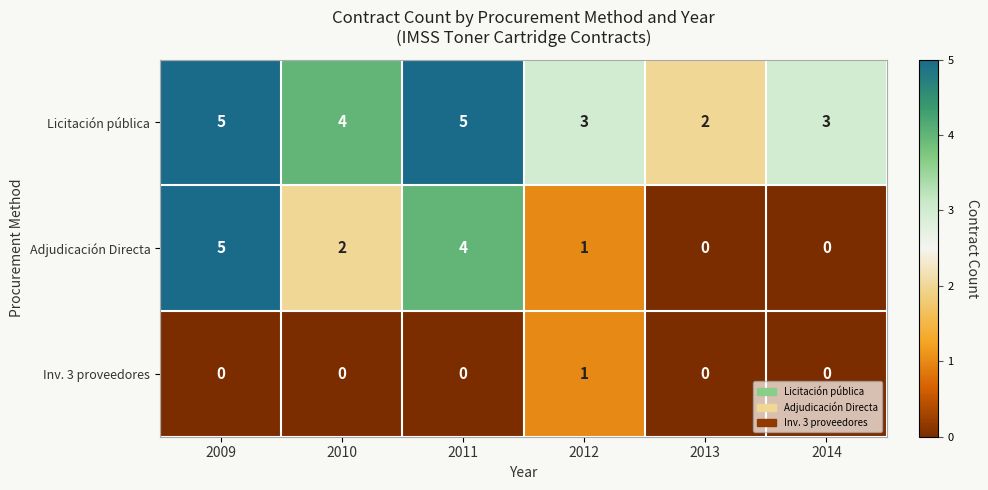

Reading left to right, what are all the values shown in this chart?

Licitación pública: 5	4	5	3	2	3
Adjudicación Directa: 5	2	4	1	0	0
Inv. 3 proveedores: 0	0	0	1	0	0